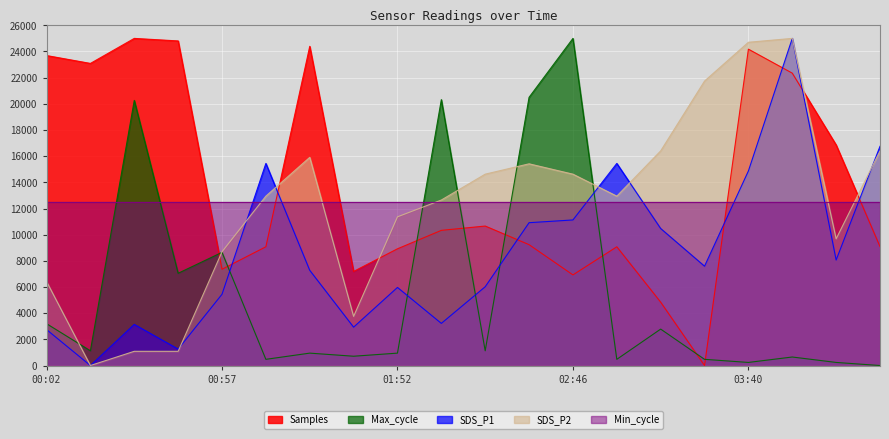

At which category is the sum across all series the highest?

03:54